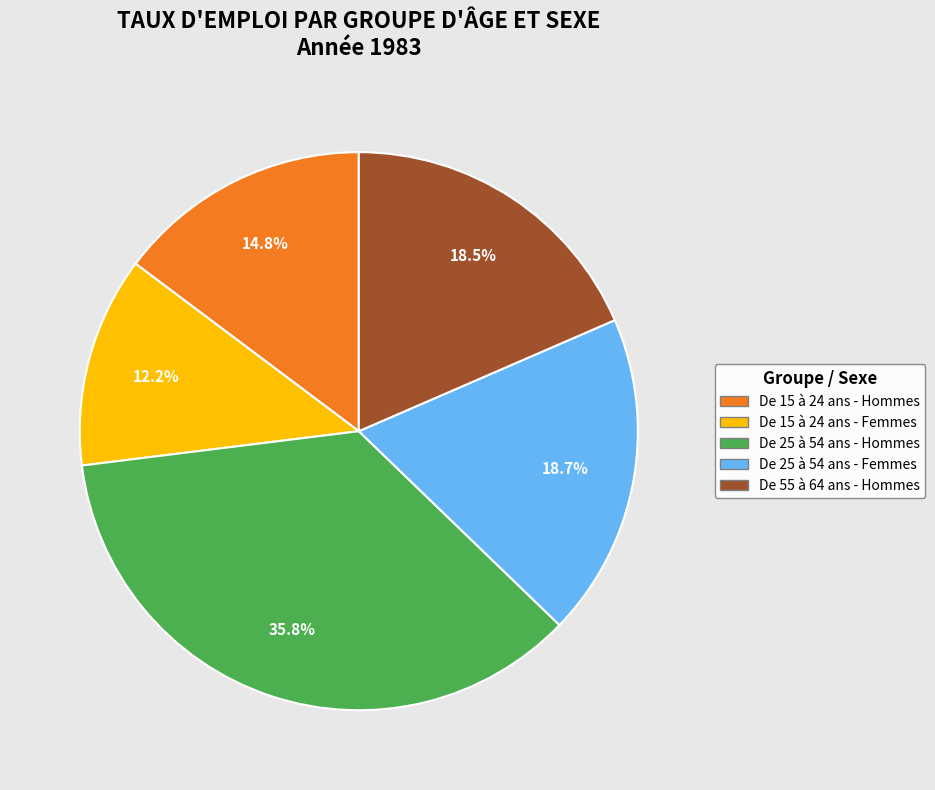

What percentage do De 25 à 54 ans - Hommes and De 55 à 64 ans - Hommes together represent?

54.3%